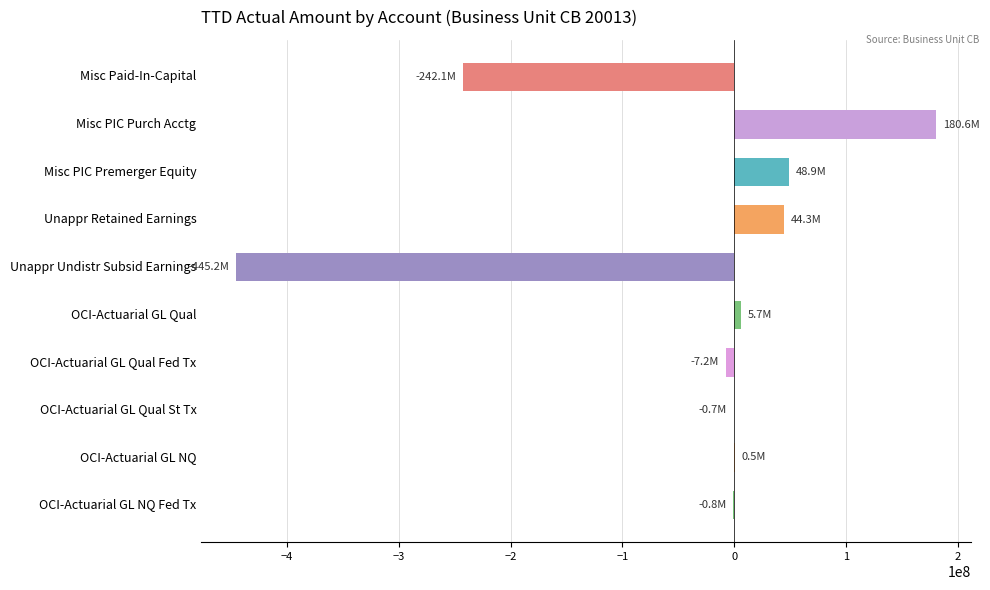

Which label corresponds to the largest value in the chart?

Misc PIC Purch Acctg